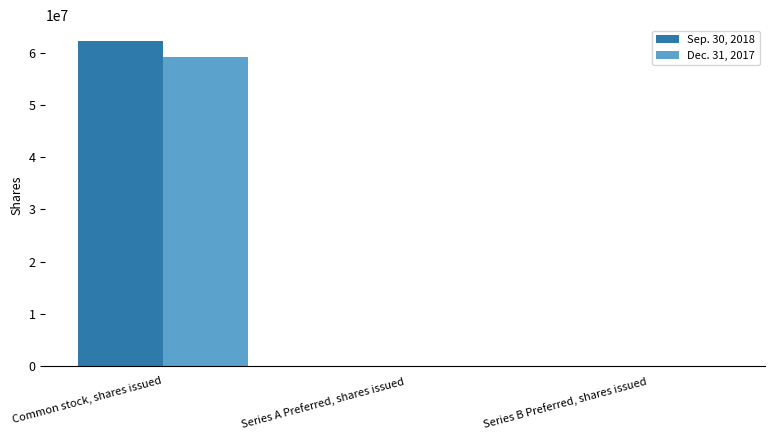

At which category is the sum across all series the highest?

Common stock, shares issued